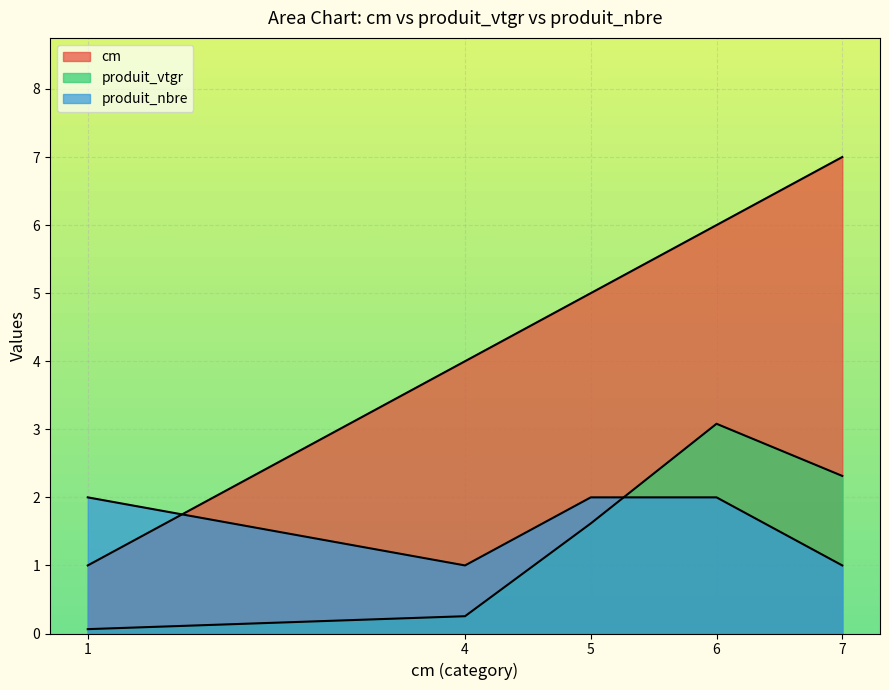

Which series has the largest range (max minus min)?

cm